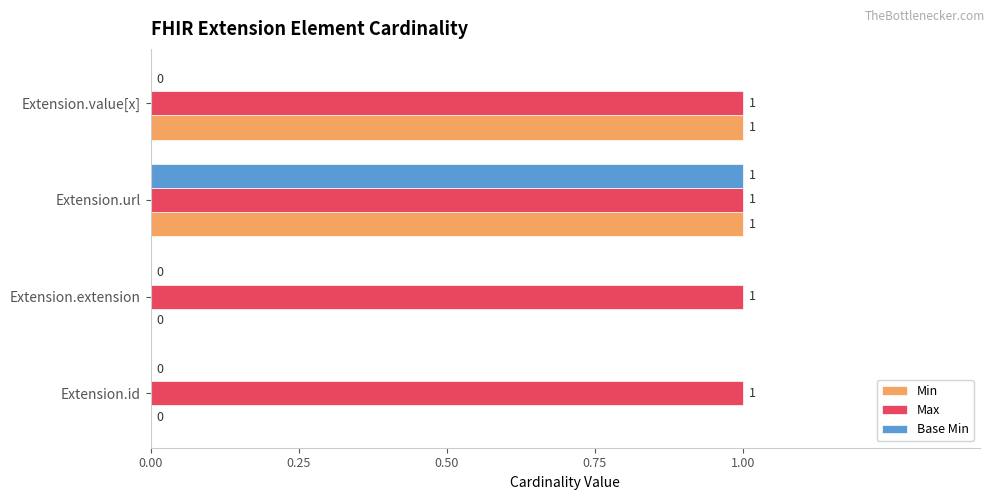

What are all the series names shown in the legend?

Min, Max, Base Min